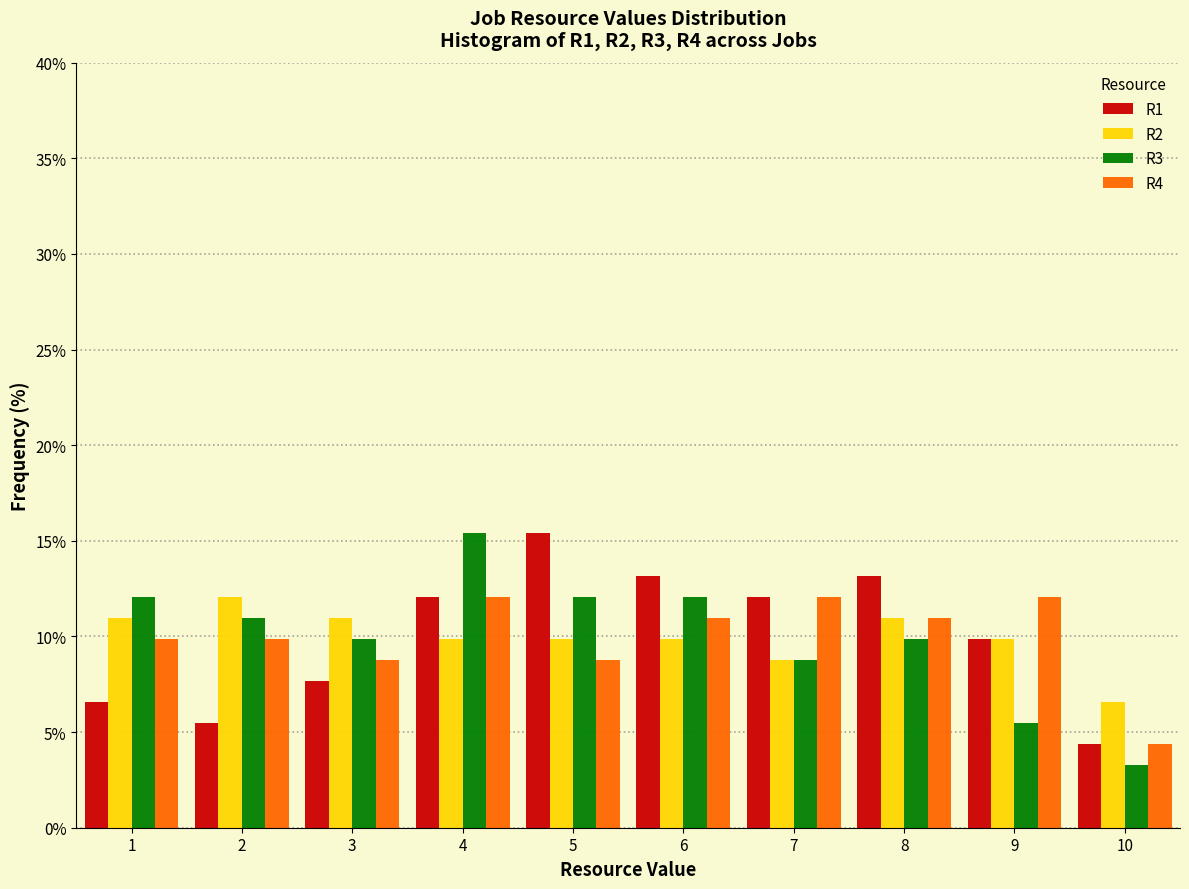

What is the height of the R1 bar covering 0.5 to 1.5 on the x-axis? The values are not printed on the chart, so give them approximately, as read against the axis.

6.5